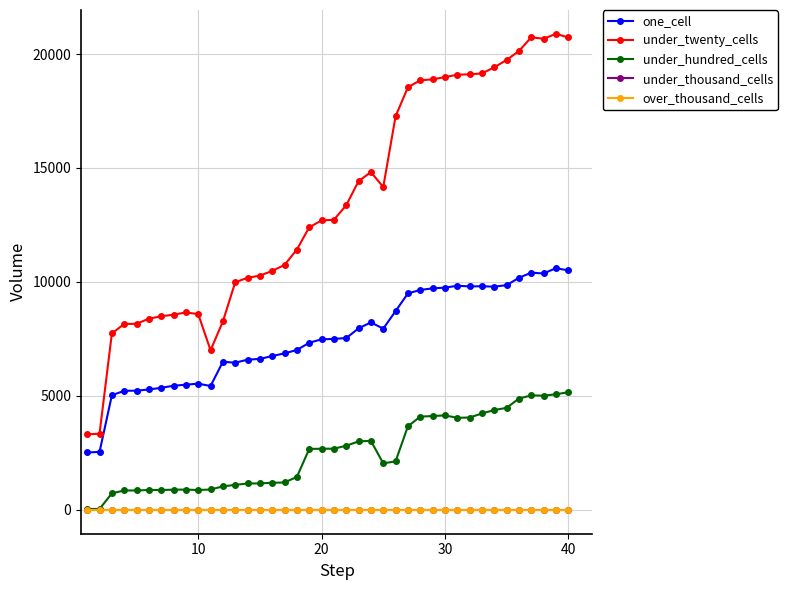

How many interior local peaks does the under_twenty_cells series have?

4